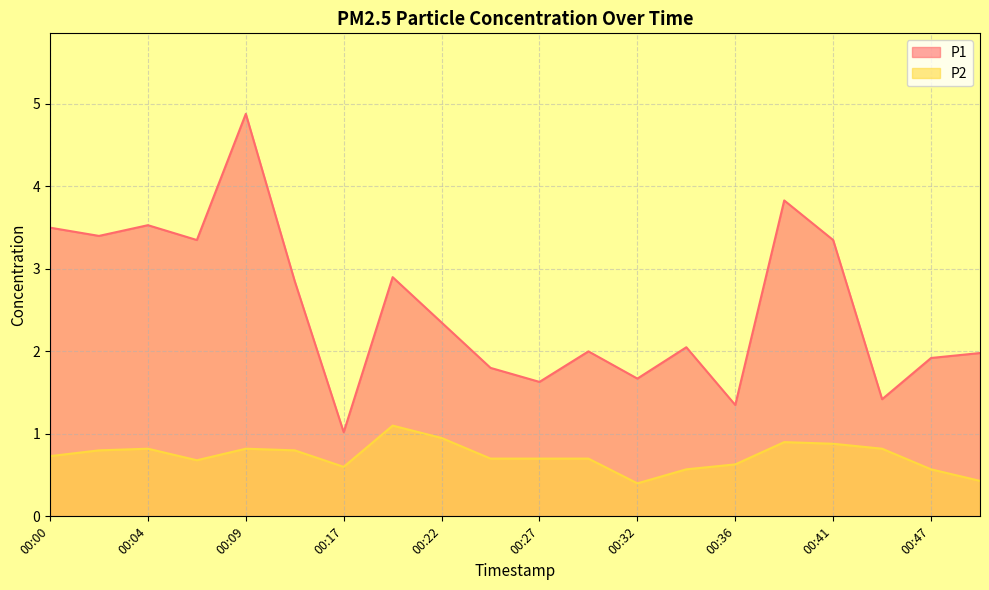

The P1 series shows 3.5 at 00:49. True or false?

False